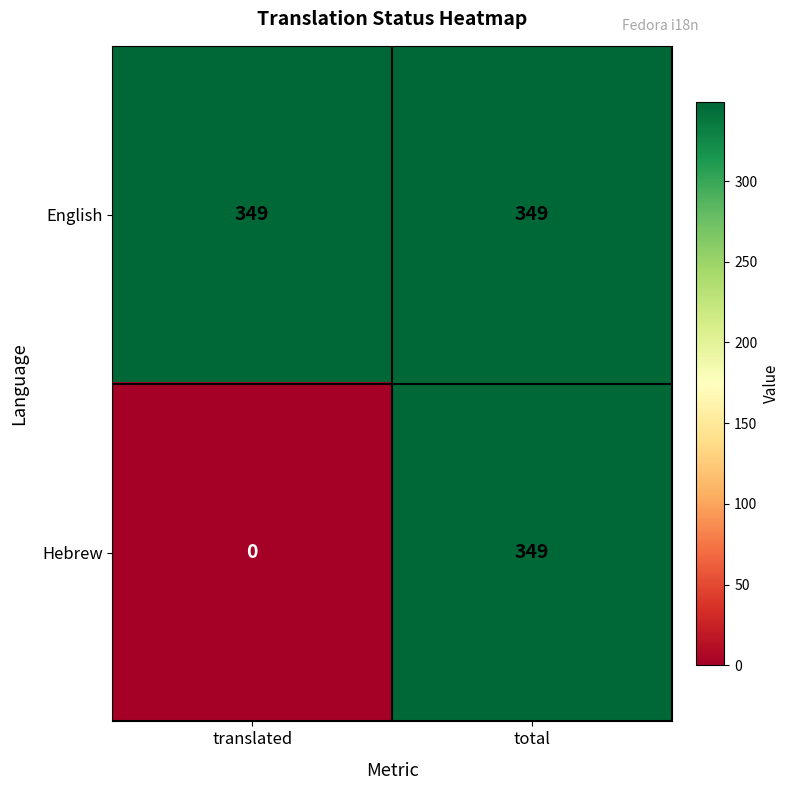

Reading right to left, transcribe all the data shown in this chart.

English: 349	349
Hebrew: 349	0